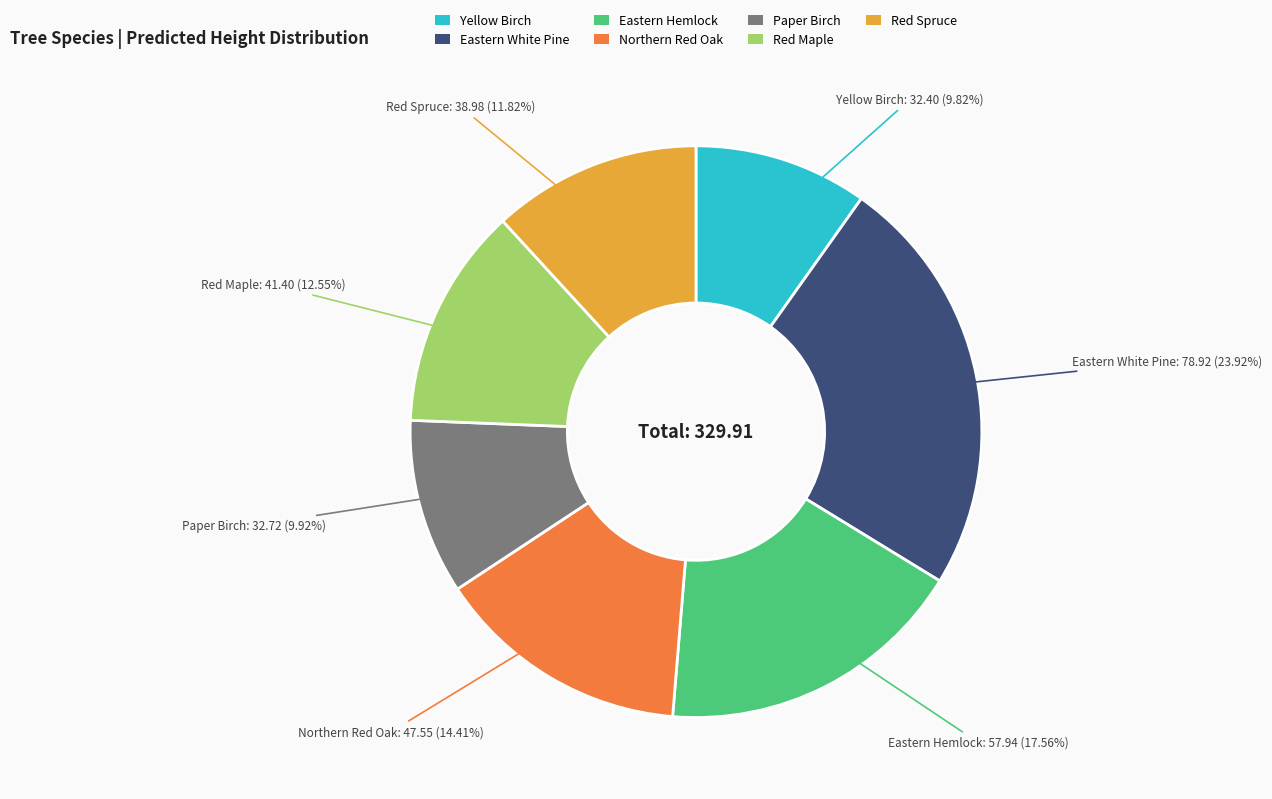

Is there any slice that represents more than half of the pie?

No